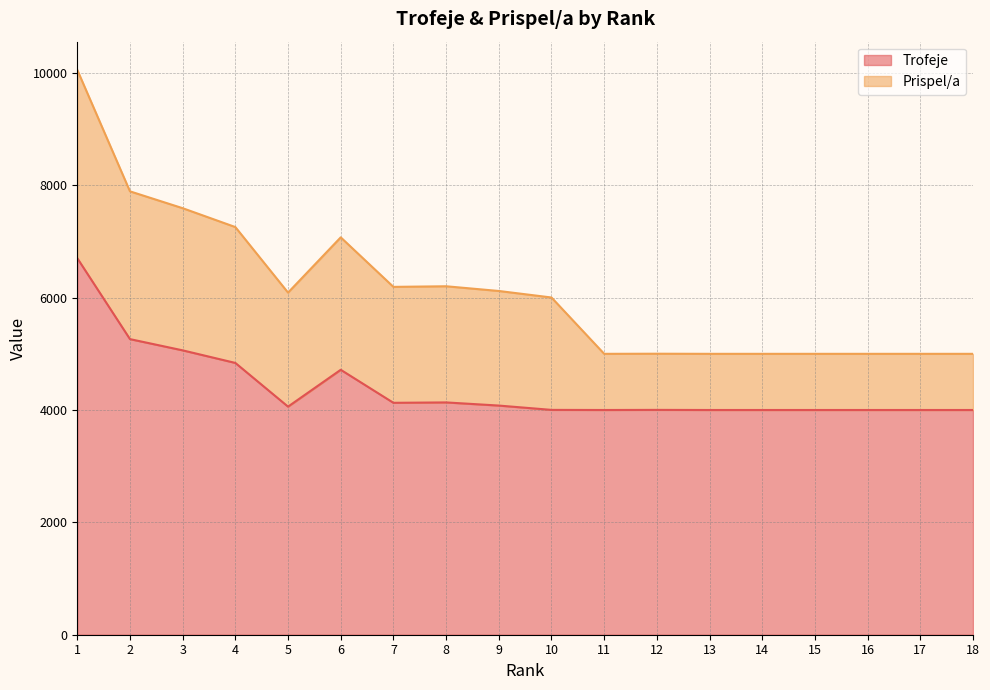

What is the value of the 2nd point from the left?

5263